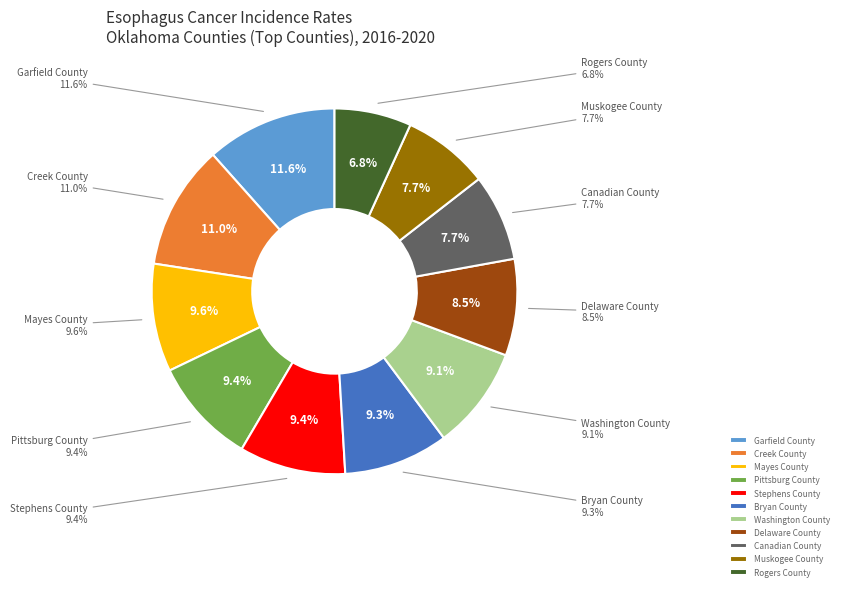

To the nearest percent, what is the difference between the largest and smallest slice percentages?

5%